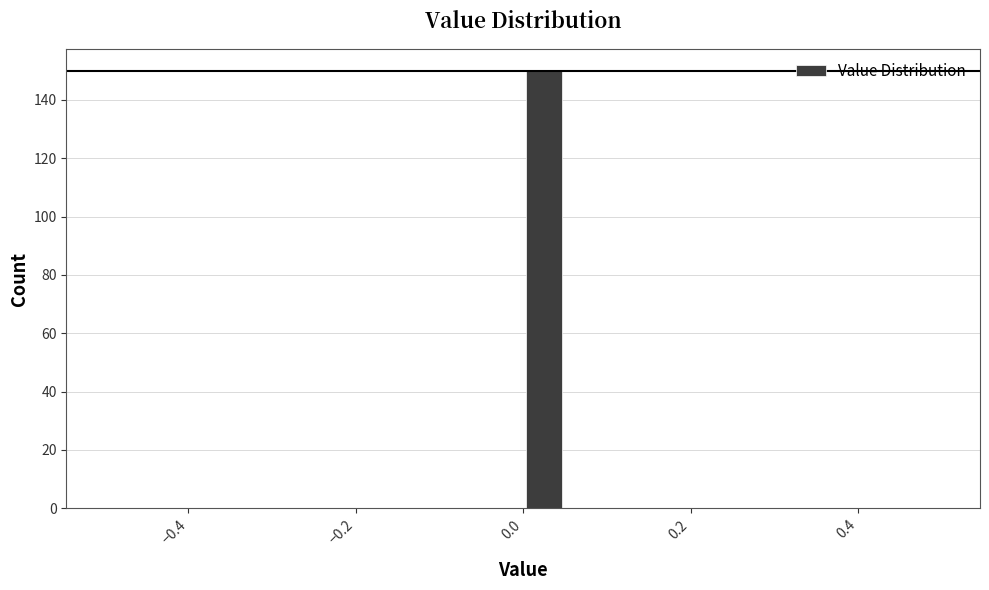

Around what value on the x-axis is the tallest bar? Give the approximate position of its centre, as read against the axis.

0.02